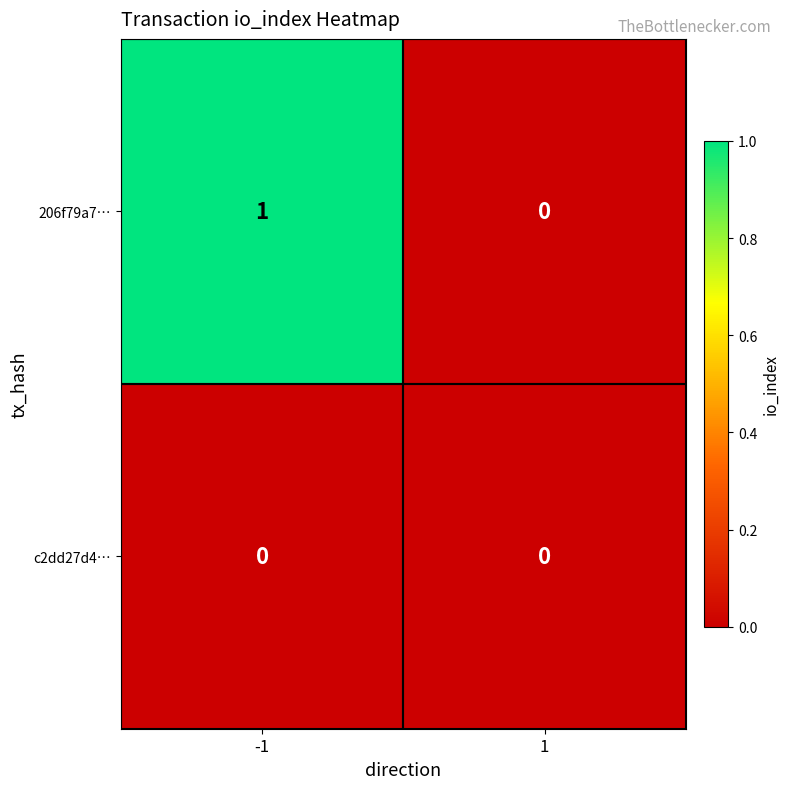

Which series has the largest total across all categories?

206f79a7…